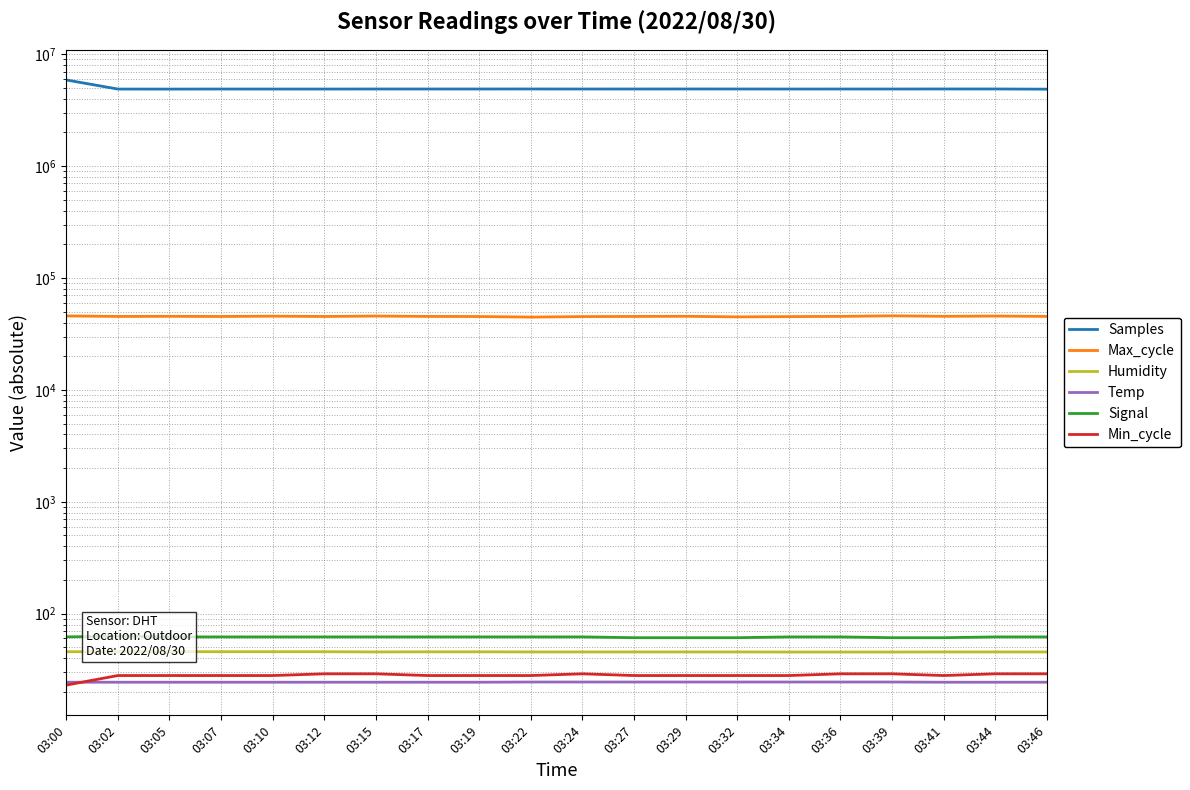

At how many categories does at least one series exceed 4582236?

20